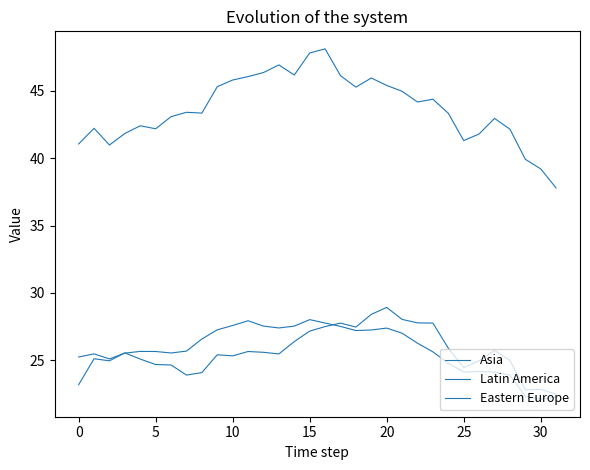

How many distinct data groups are displayed?

3